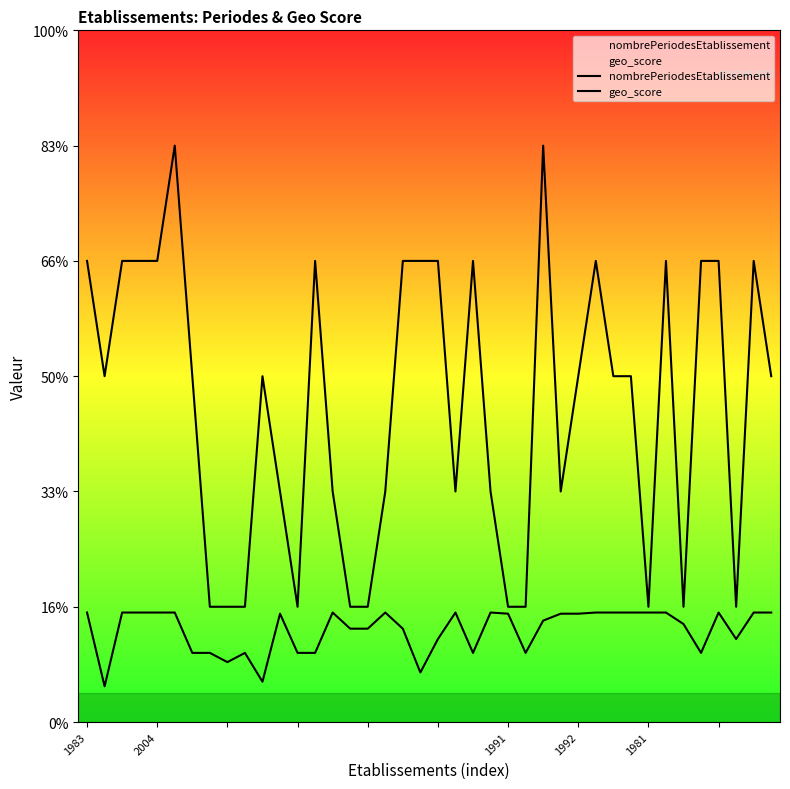

How many interior local peaks does the nombrePeriodesEtablissement series have?

8